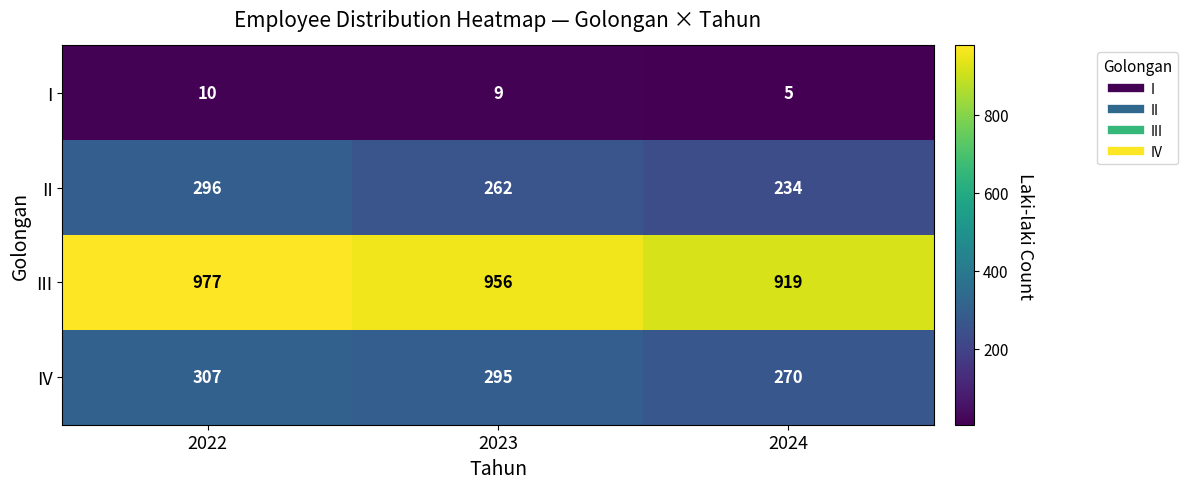

At which category is the sum across all series the highest?

2022